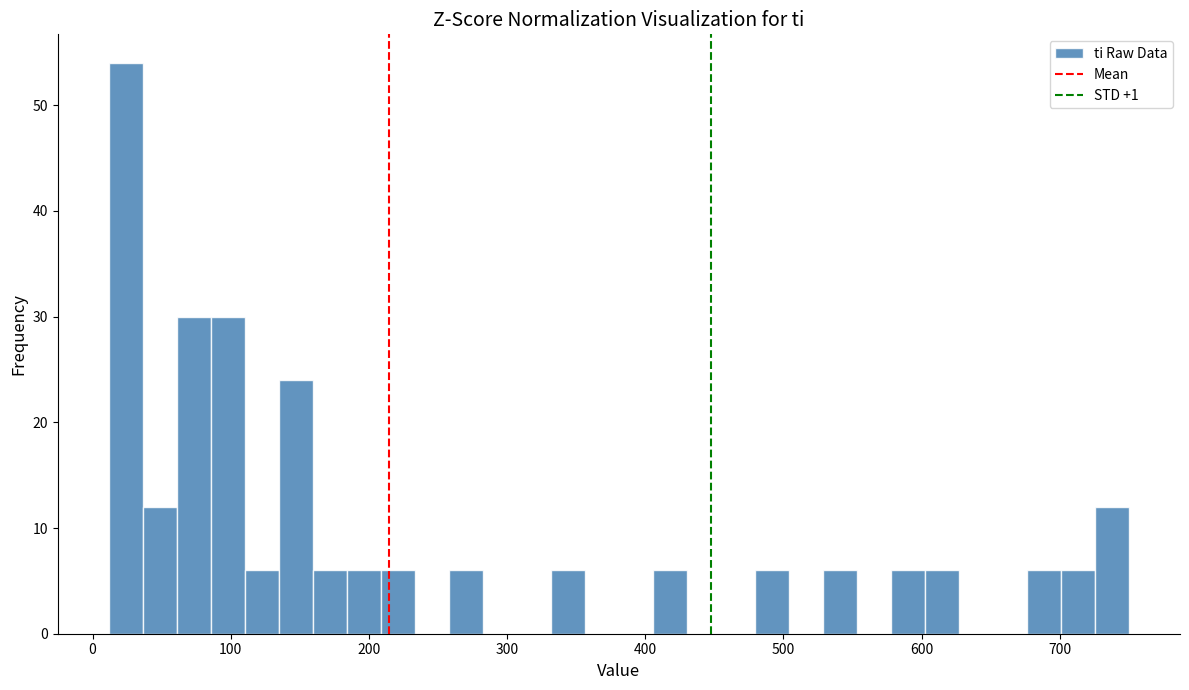

Read against the x-axis, roughly where is the centre of the tallest bar?

20